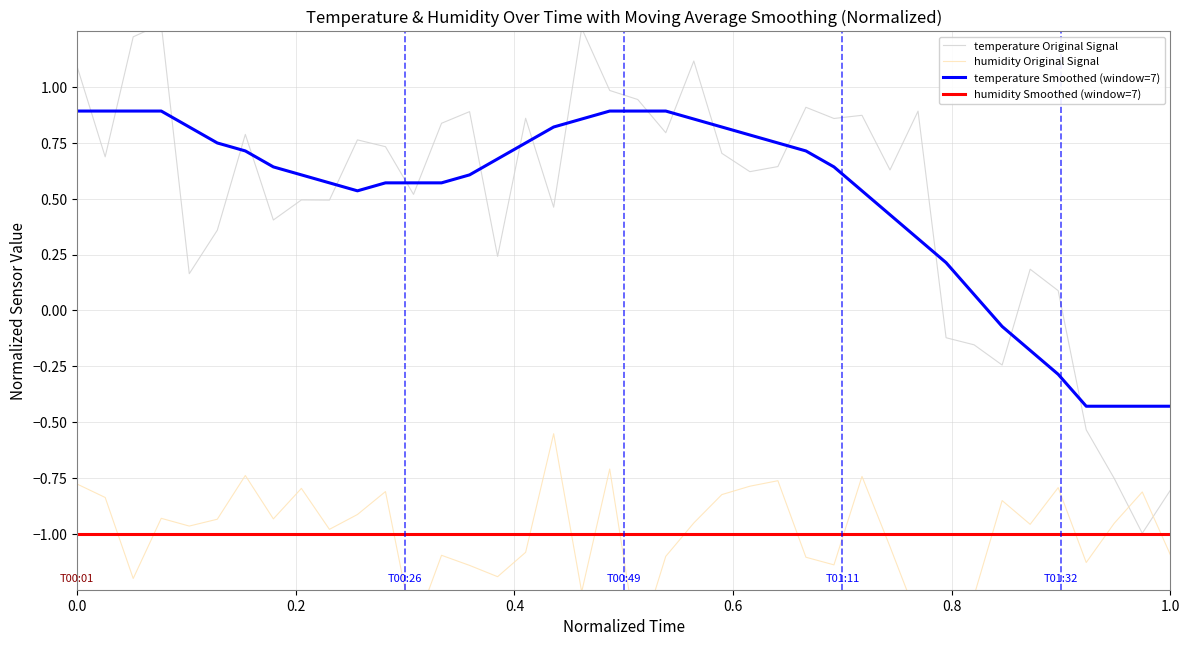

Is this an area chart (filled region under the line)?

No